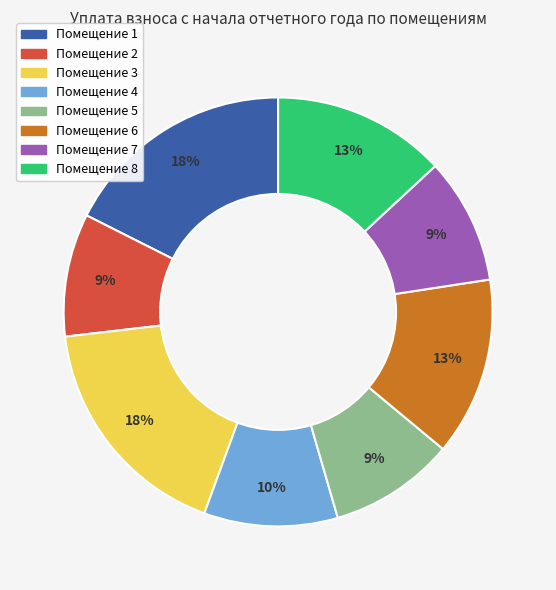

Does any single category account for the majority?

No